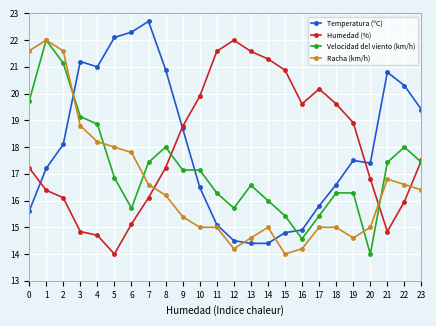

What is the value of the Racha (km/h) point at the 18th from the left?

15.0